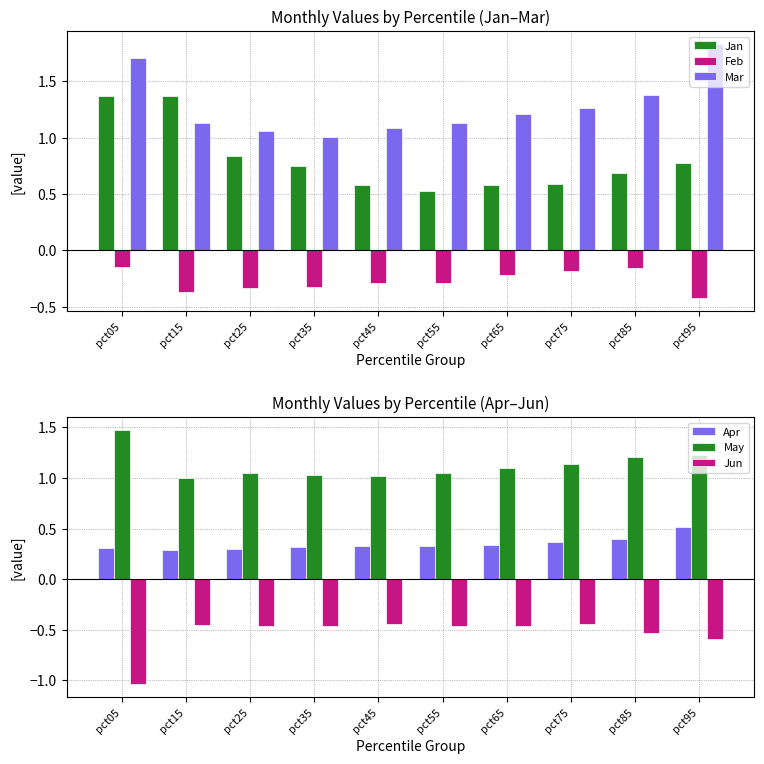

Reading right to left, transcribe all the data shown in this chart.

Jan: pct95=0.8	pct85=0.7	pct75=0.6	pct65=0.6	pct55=0.5	pct45=0.6	pct35=0.7	pct25=0.8	pct15=1.4	pct05=1.4
Feb: pct95=-0.4	pct85=-0.2	pct75=-0.2	pct65=-0.2	pct55=-0.3	pct45=-0.3	pct35=-0.3	pct25=-0.3	pct15=-0.4	pct05=-0.1
Mar: pct95=1.8	pct85=1.4	pct75=1.3	pct65=1.2	pct55=1.1	pct45=1.1	pct35=1.0	pct25=1.1	pct15=1.1	pct05=1.7
Apr: pct95=0.5	pct85=0.4	pct75=0.4	pct65=0.3	pct55=0.3	pct45=0.3	pct35=0.3	pct25=0.3	pct15=0.3	pct05=0.3
May: pct95=1.2	pct85=1.2	pct75=1.1	pct65=1.1	pct55=1.0	pct45=1.0	pct35=1.0	pct25=1.0	pct15=1.0	pct05=1.5
Jun: pct95=-0.6	pct85=-0.5	pct75=-0.4	pct65=-0.5	pct55=-0.5	pct45=-0.4	pct35=-0.5	pct25=-0.5	pct15=-0.5	pct05=-1.0